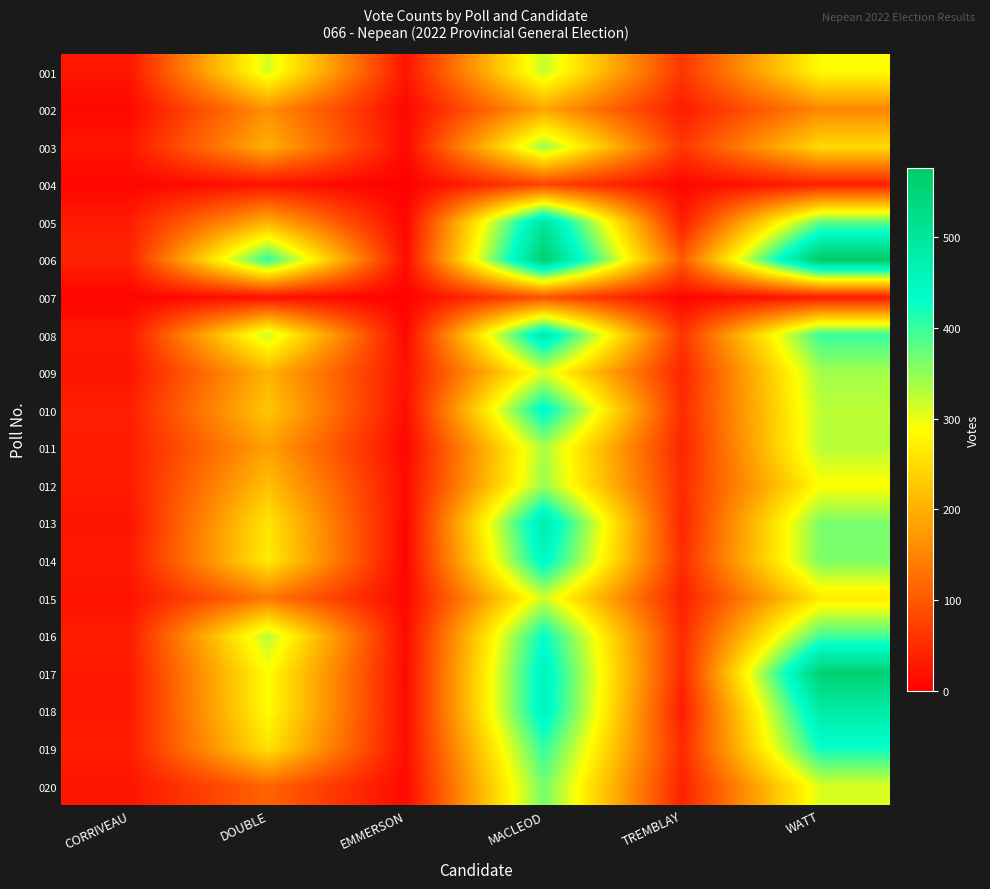

What is the difference between the highest and lowest values at EMMERSON?

23